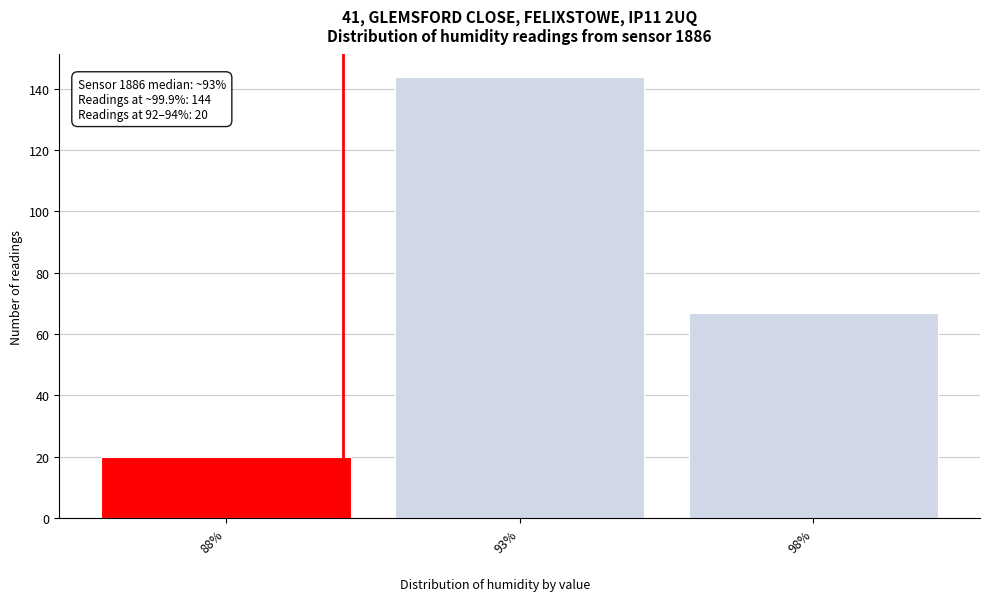

Reading left to right, what are all the values shown in this chart?

88%=20	93%=144	98%=67